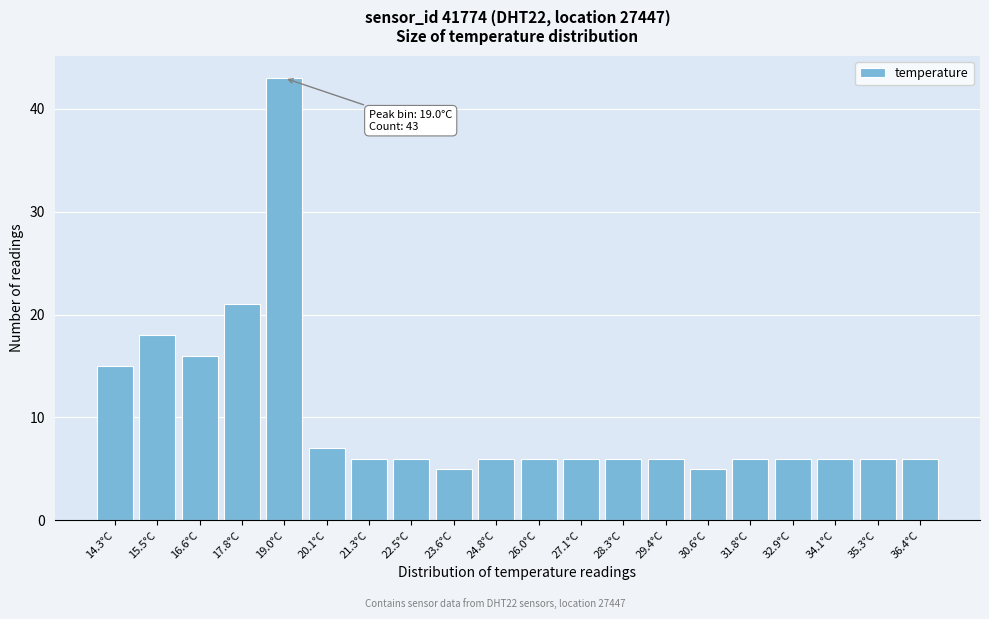

Reading left to right, list all the values displayed in this chart.

14.3°C=15	15.5°C=18	16.6°C=16	17.8°C=21	19.0°C=43	20.1°C=7	21.3°C=6	22.5°C=6	23.6°C=5	24.8°C=6	26.0°C=6	27.1°C=6	28.3°C=6	29.4°C=6	30.6°C=5	31.8°C=6	32.9°C=6	34.1°C=6	35.3°C=6	36.4°C=6